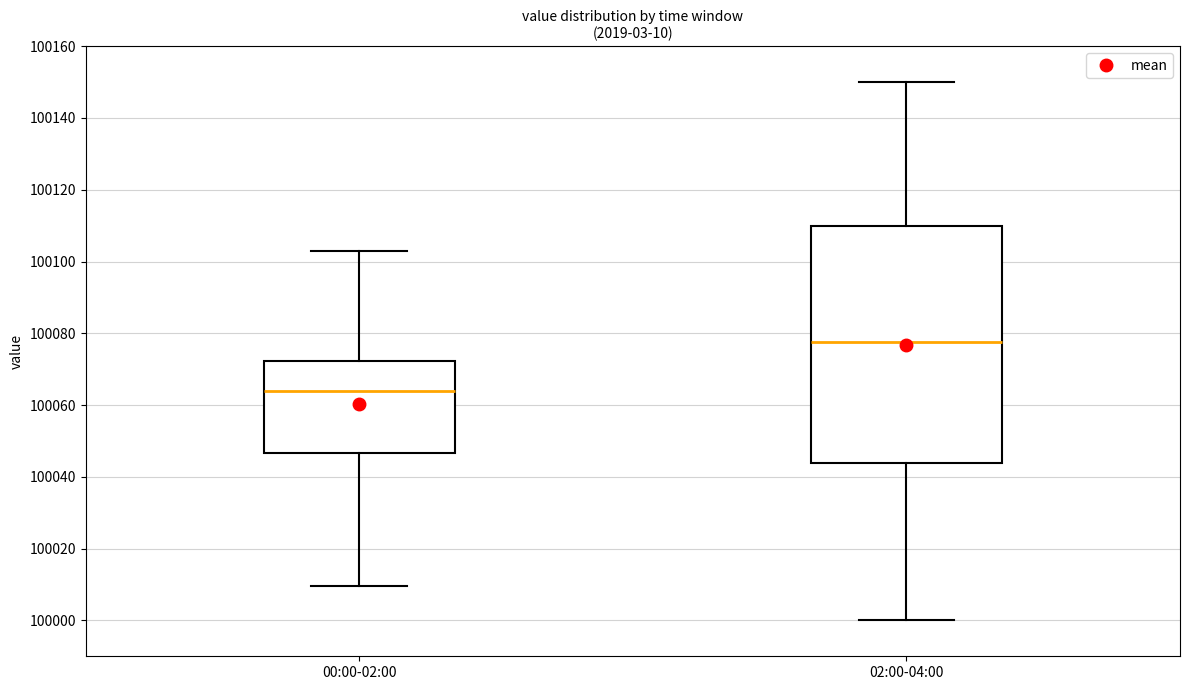

Where does the upper whisker of the box for 02:00-04:00 end on the y-axis? The values are not printed on the chart, so give them approximately, as read against the axis.

100150